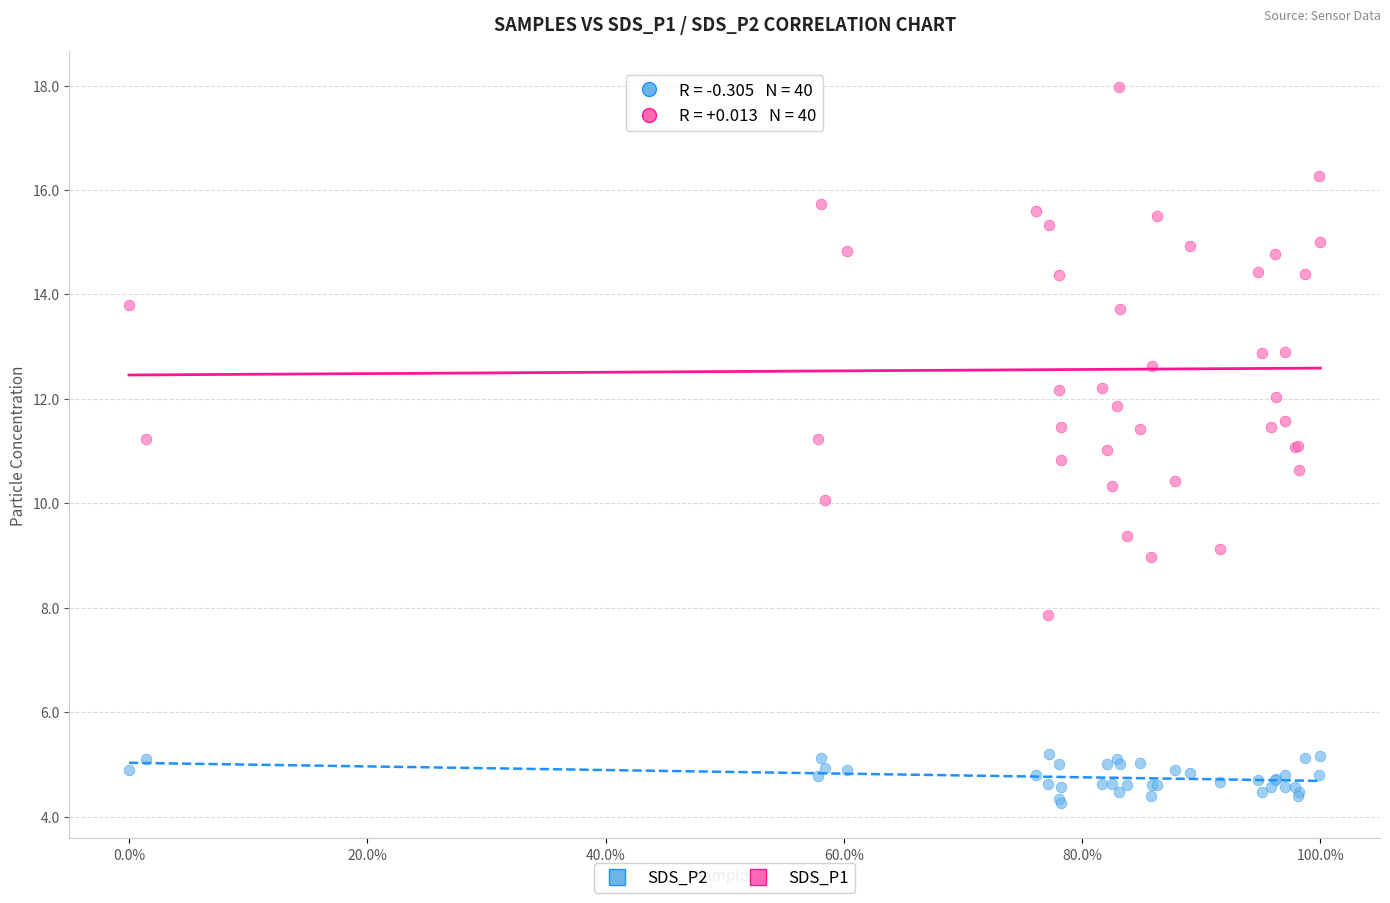

What is the X range (max minus min) for the scatter plot?

1.0